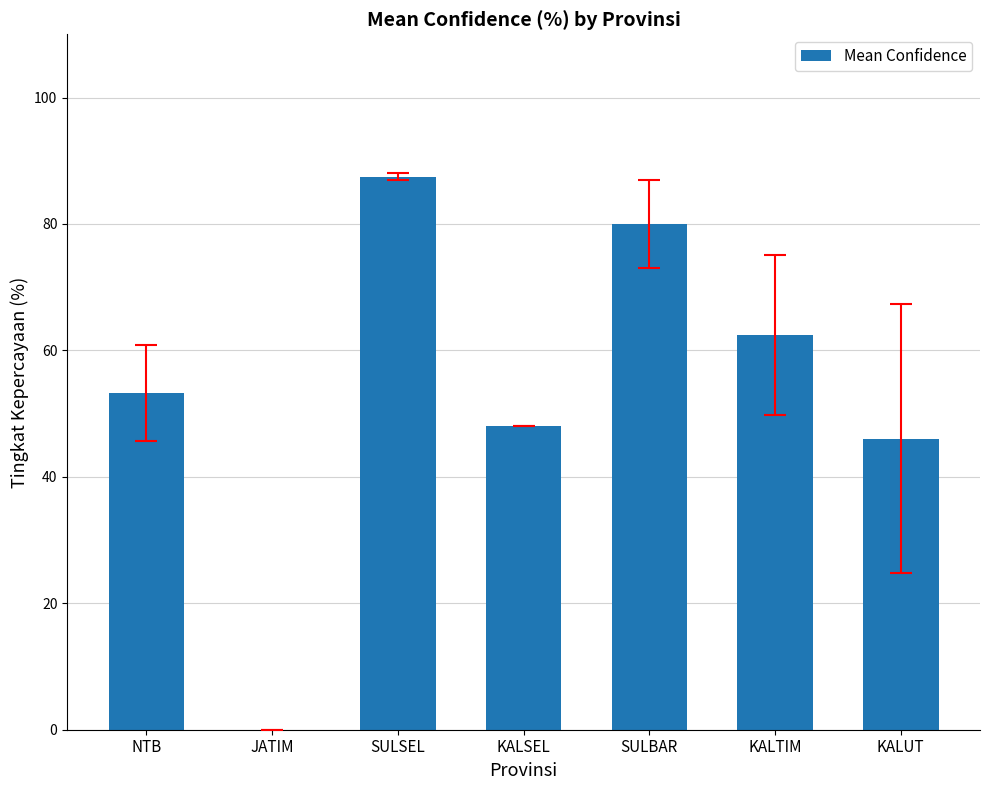

The chart shows a value of 100.9 at KALTIM. True or false?

False